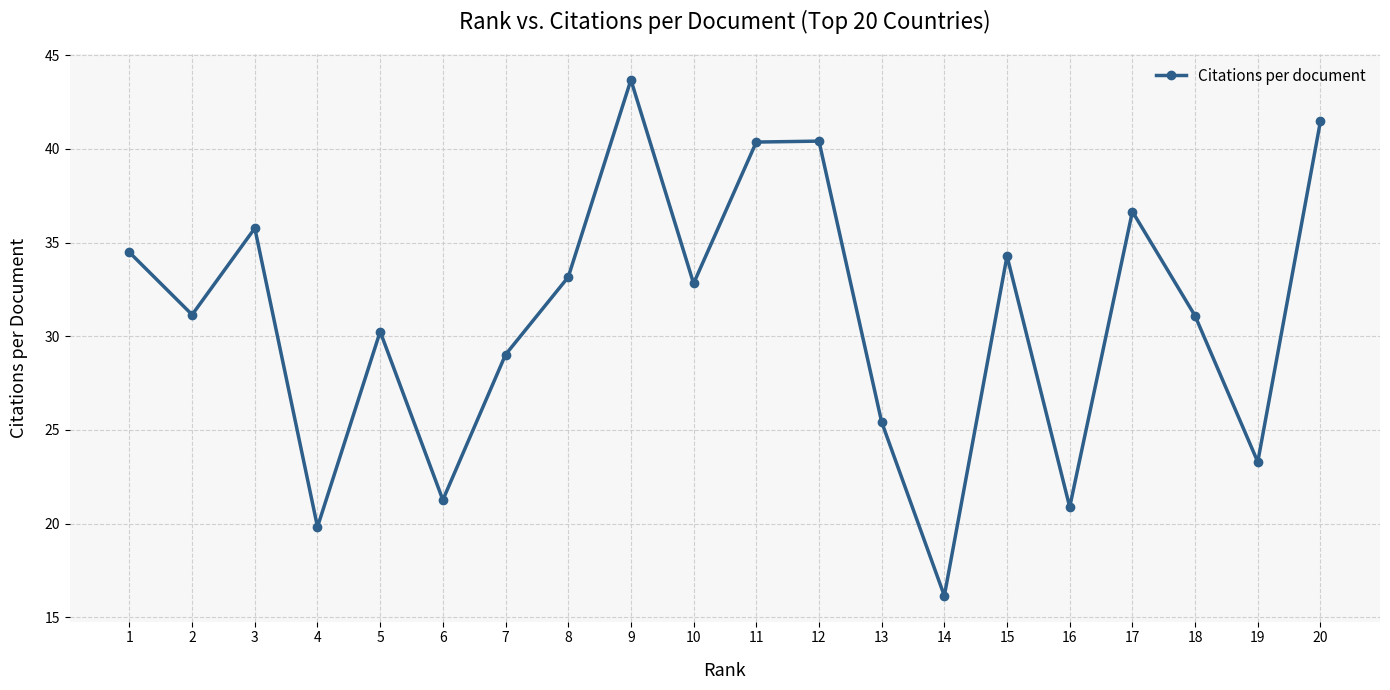

What is the change in value from 11 to 20?

+1.1